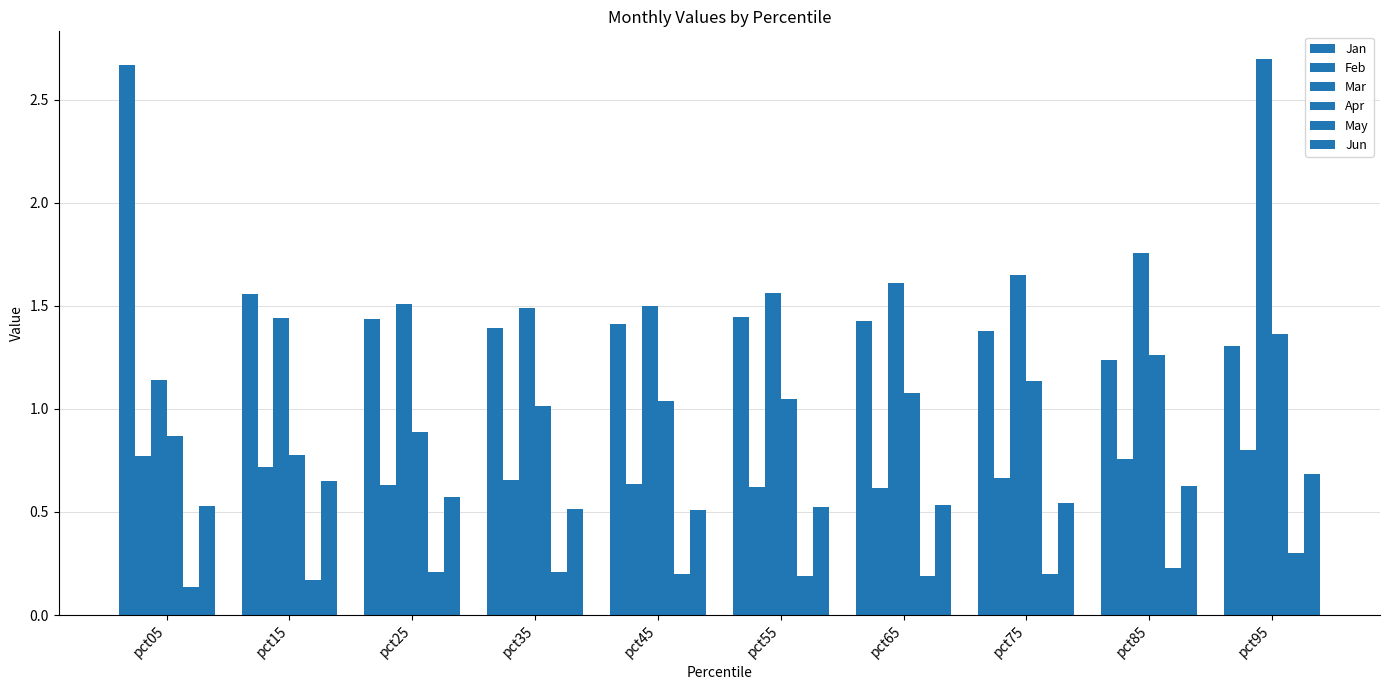

What is the sum of the Apr values at pct75 and pct55?

2.2